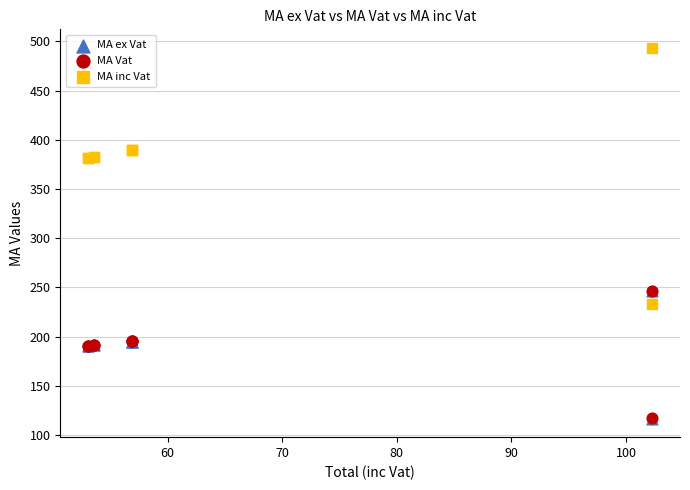

What are all the series names shown in the legend?

MA ex Vat, MA Vat, MA inc Vat